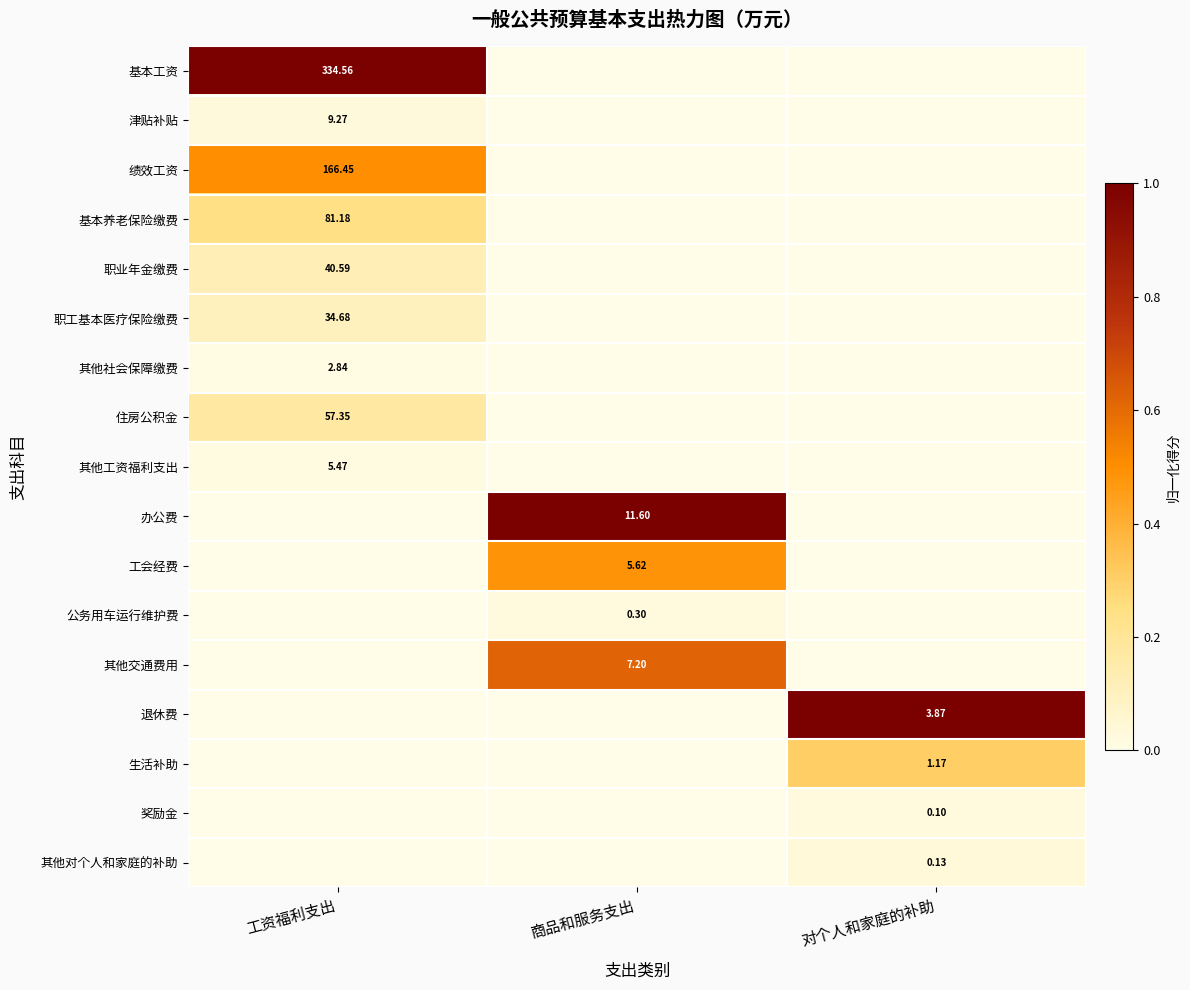

Which series has the largest total across all categories?

基本工资